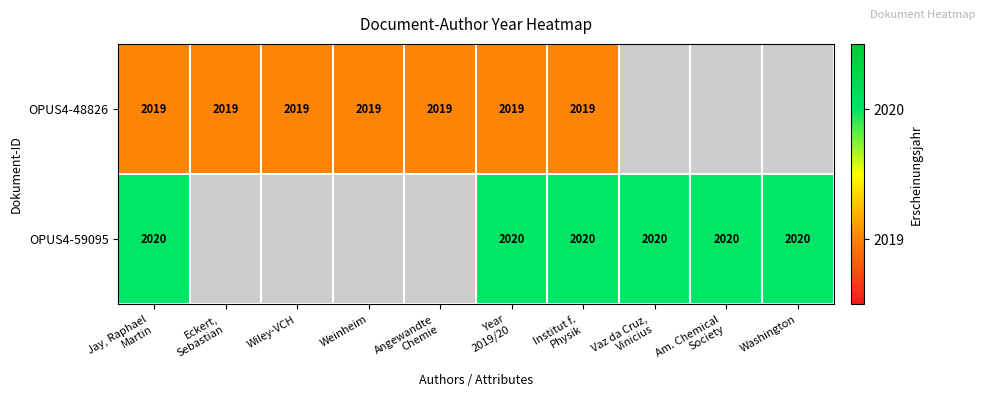

The OPUS4-48826 series shows 904 at Weinheim. True or false?

False